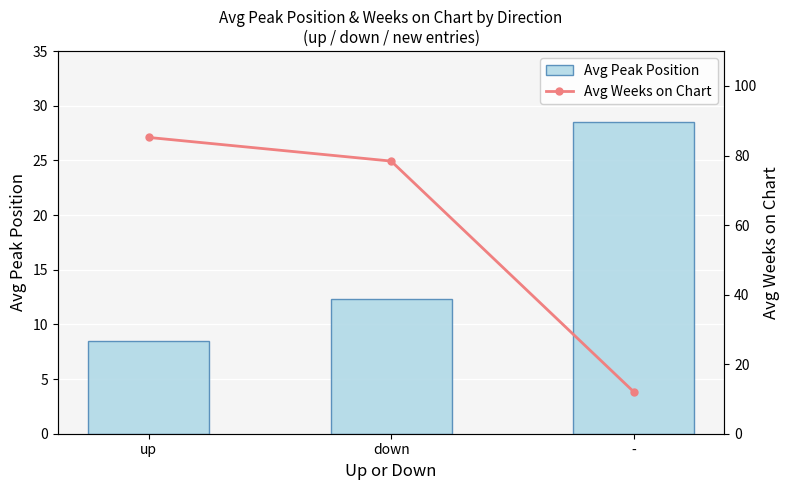

At which category does the chart reach its minimum across all series?

up